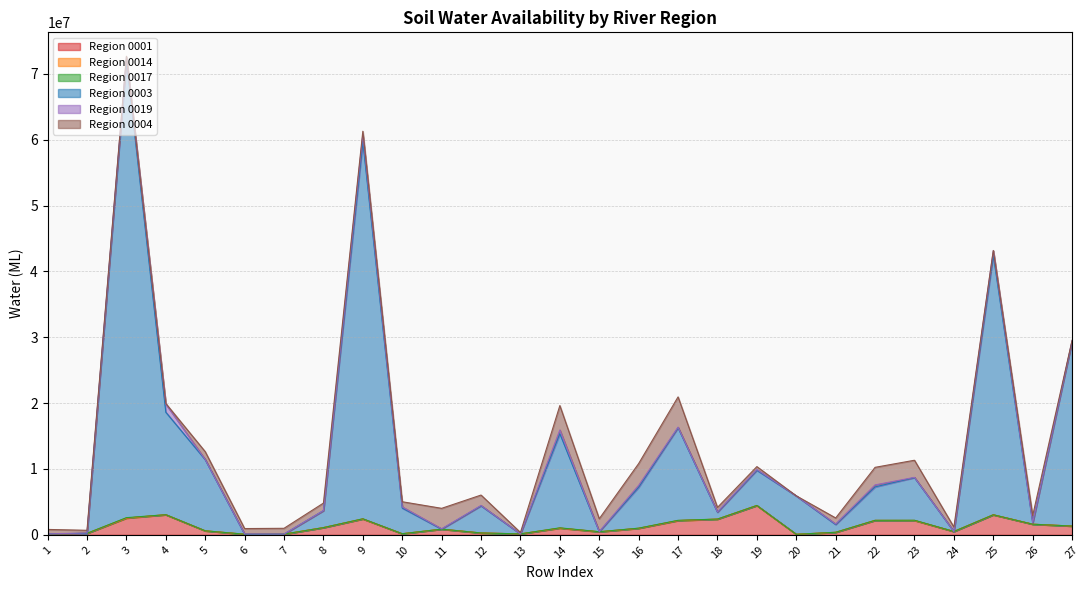

What is the value of the 0017 point at the 13th from the left?

12.9